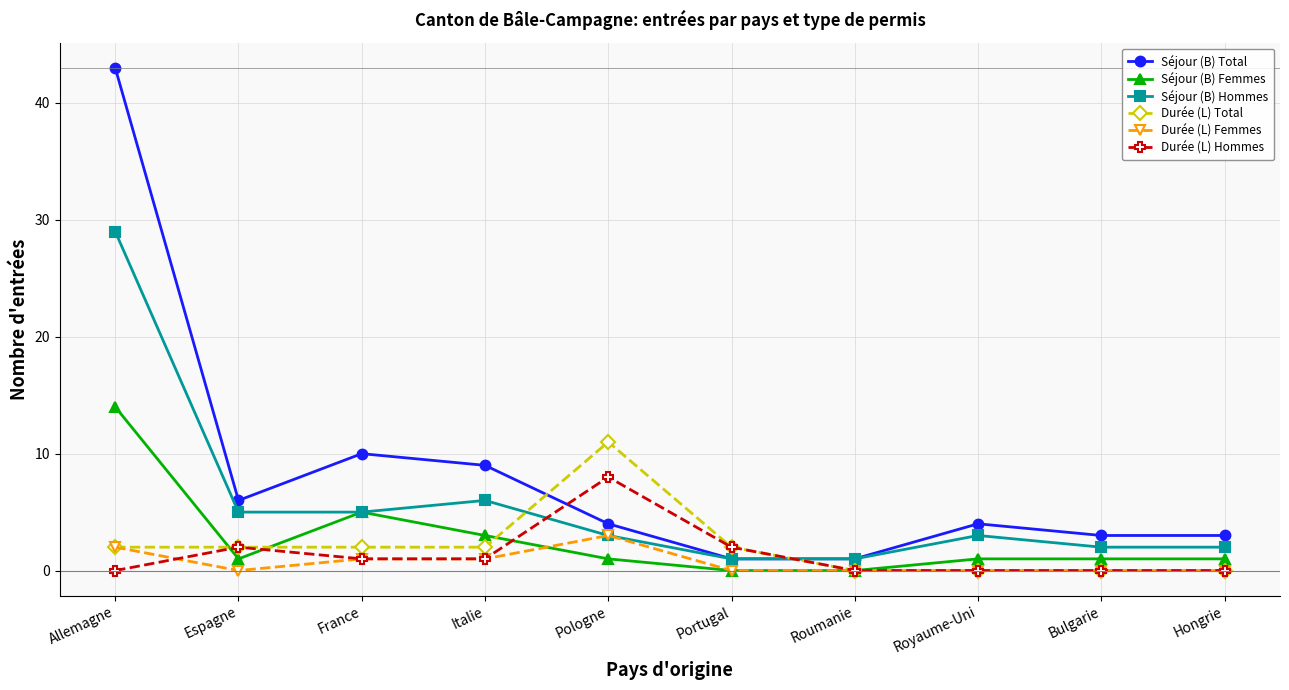

What is the maximum value for Séjour (B) Total?

43